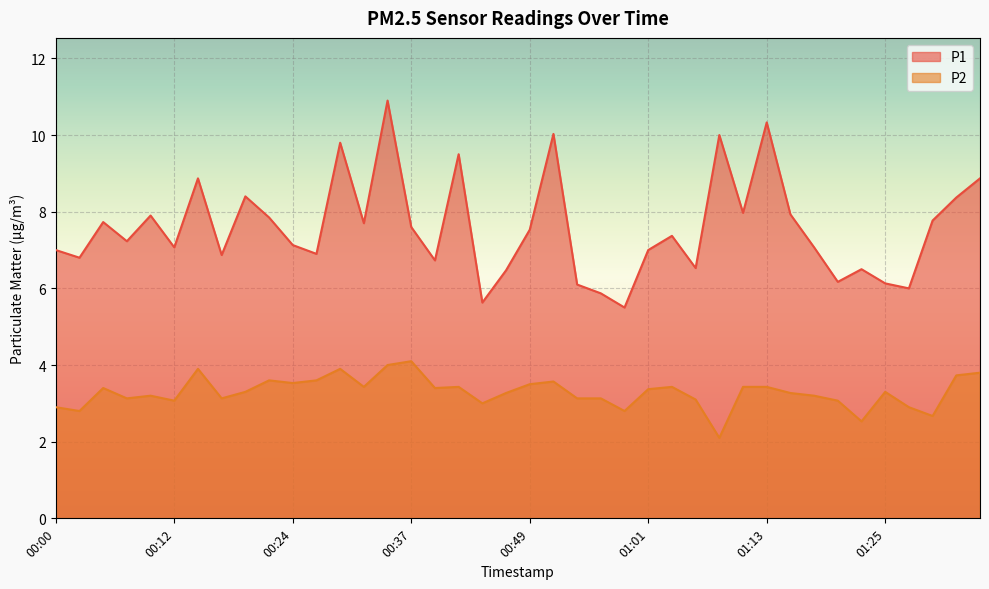

Which series changed the most between 00:03 and 01:06?

P2